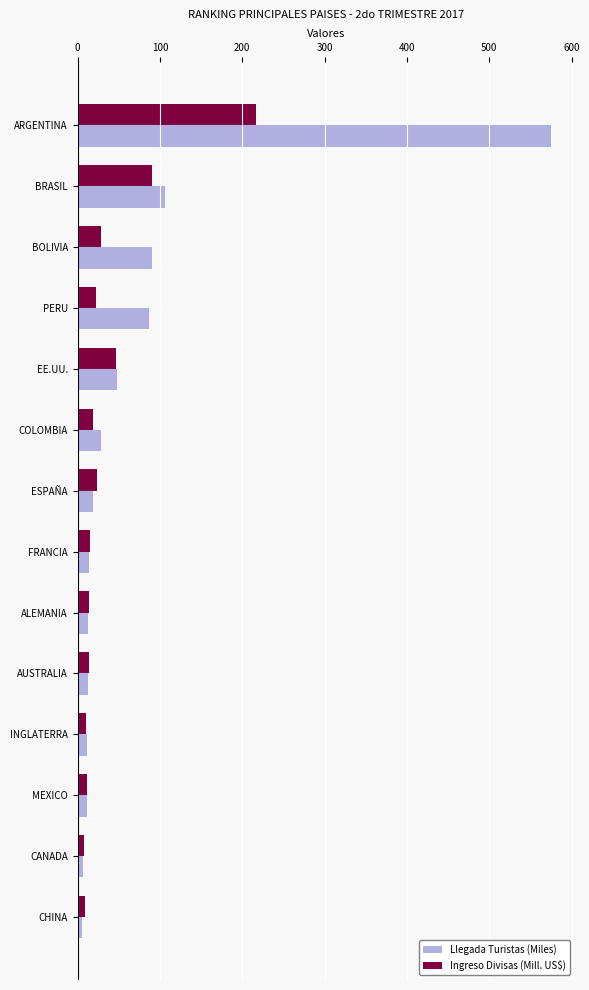

What is the total value across all series at ESPAÑA?

41.6